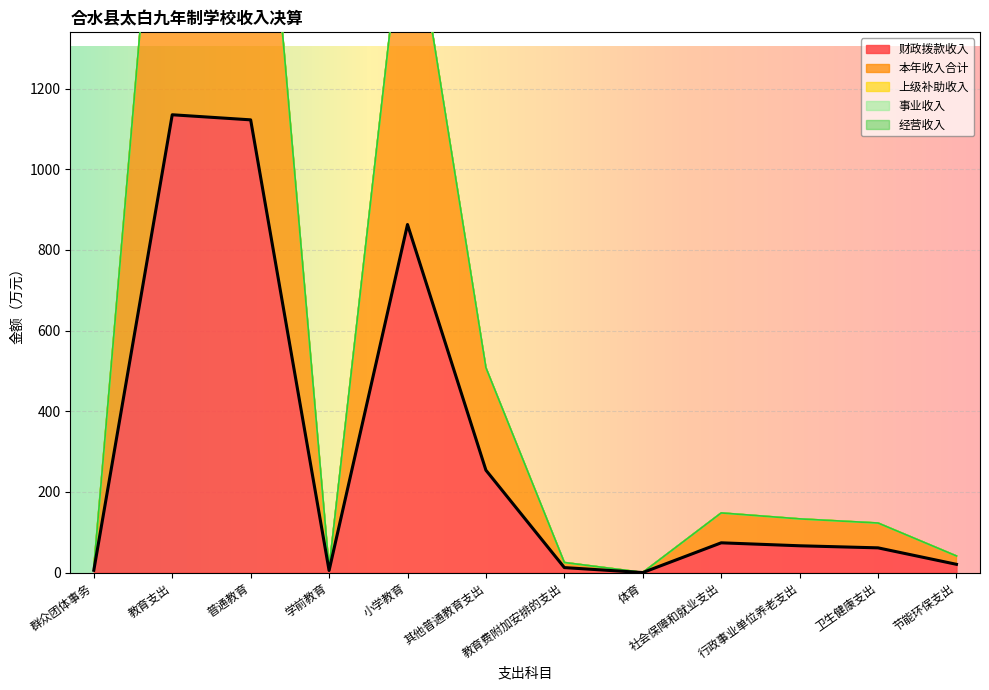

True or false: 财政拨款收入 and 本年收入合计 intersect in this chart.

False